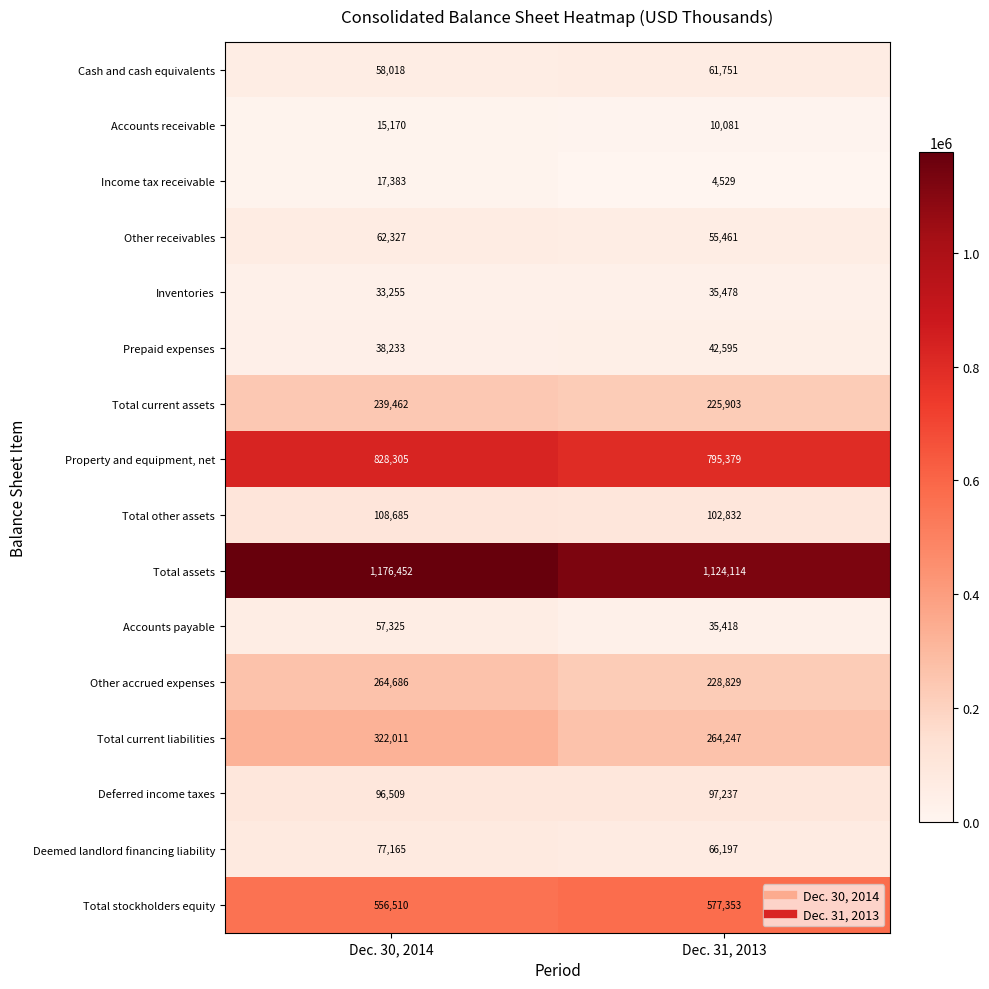

What is the greatest value displayed?

1176452